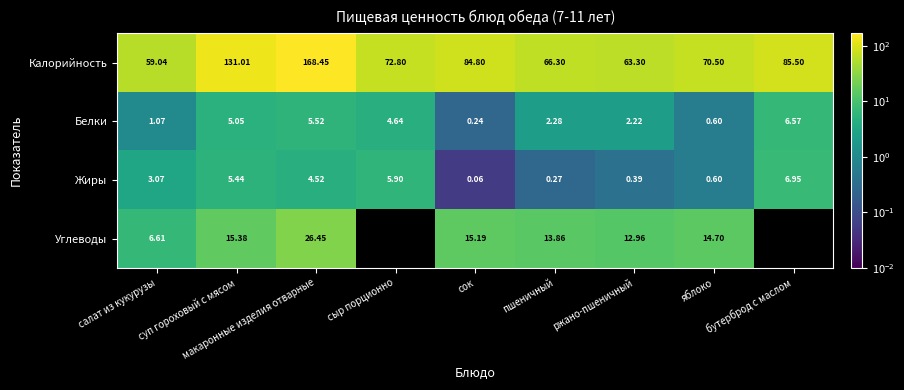

Is the value of Калорийность at сыр порционно greater than the value of Белки at яблоко?

Yes